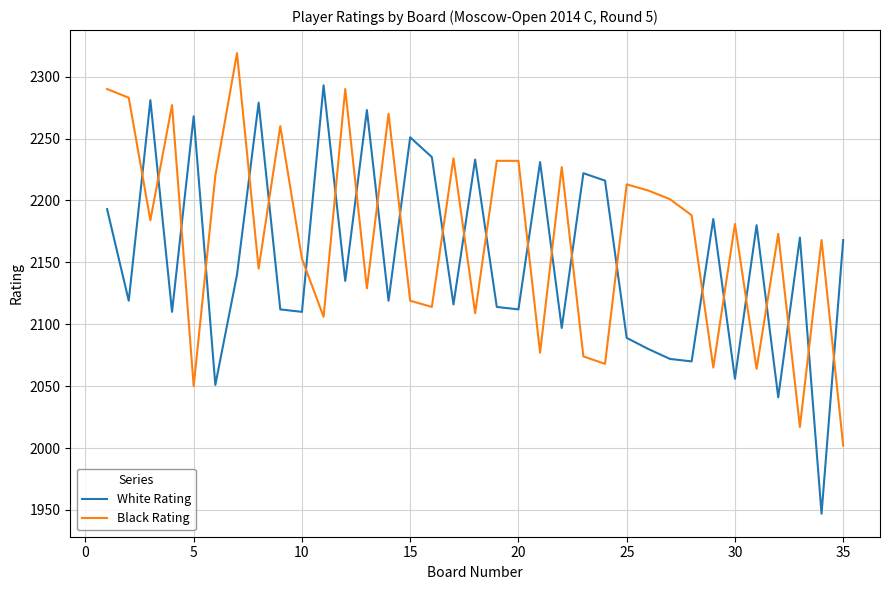

What are all the series names shown in the legend?

White Rating, Black Rating